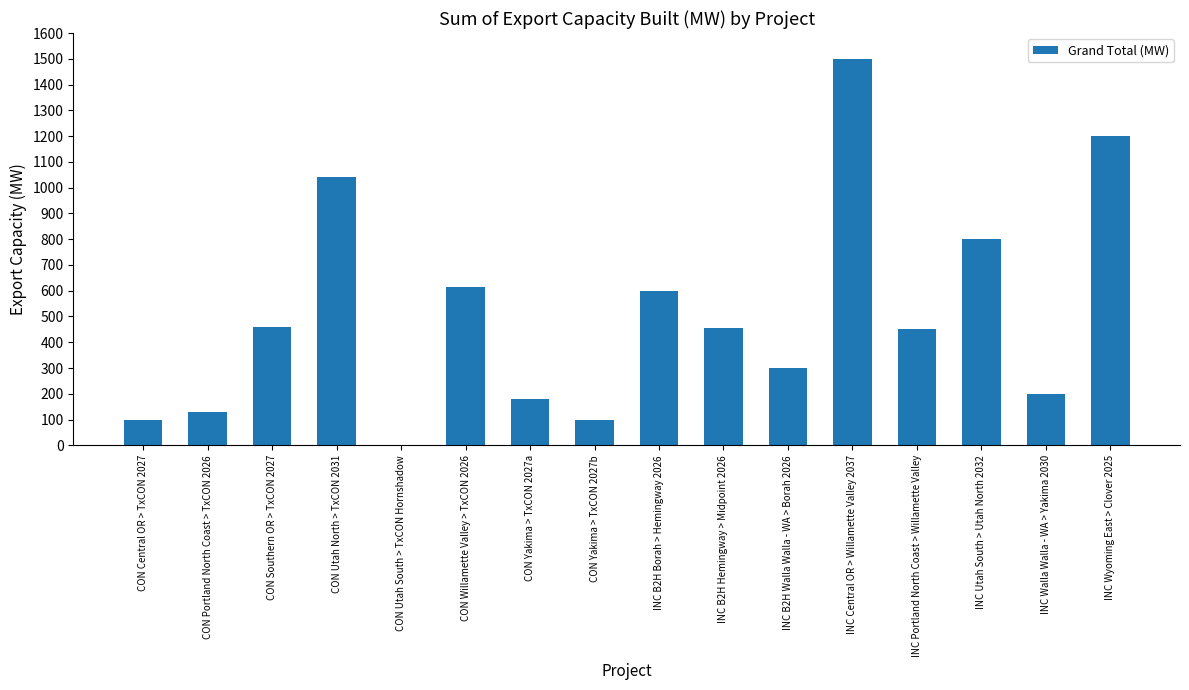

Which category has the highest value across all series?

INC Central OR > Willamette Valley 2037